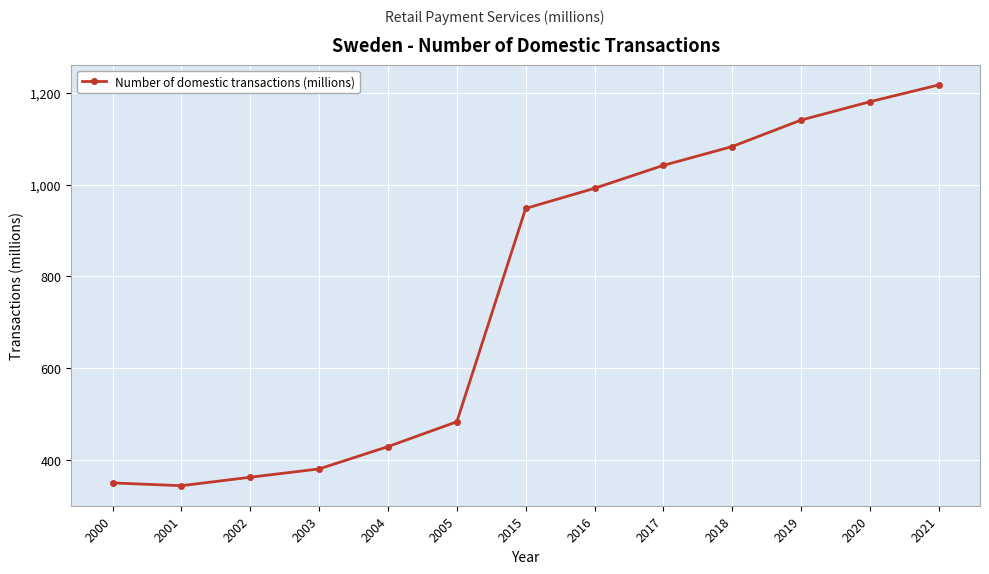

What is the maximum value shown in the chart?

1216.6